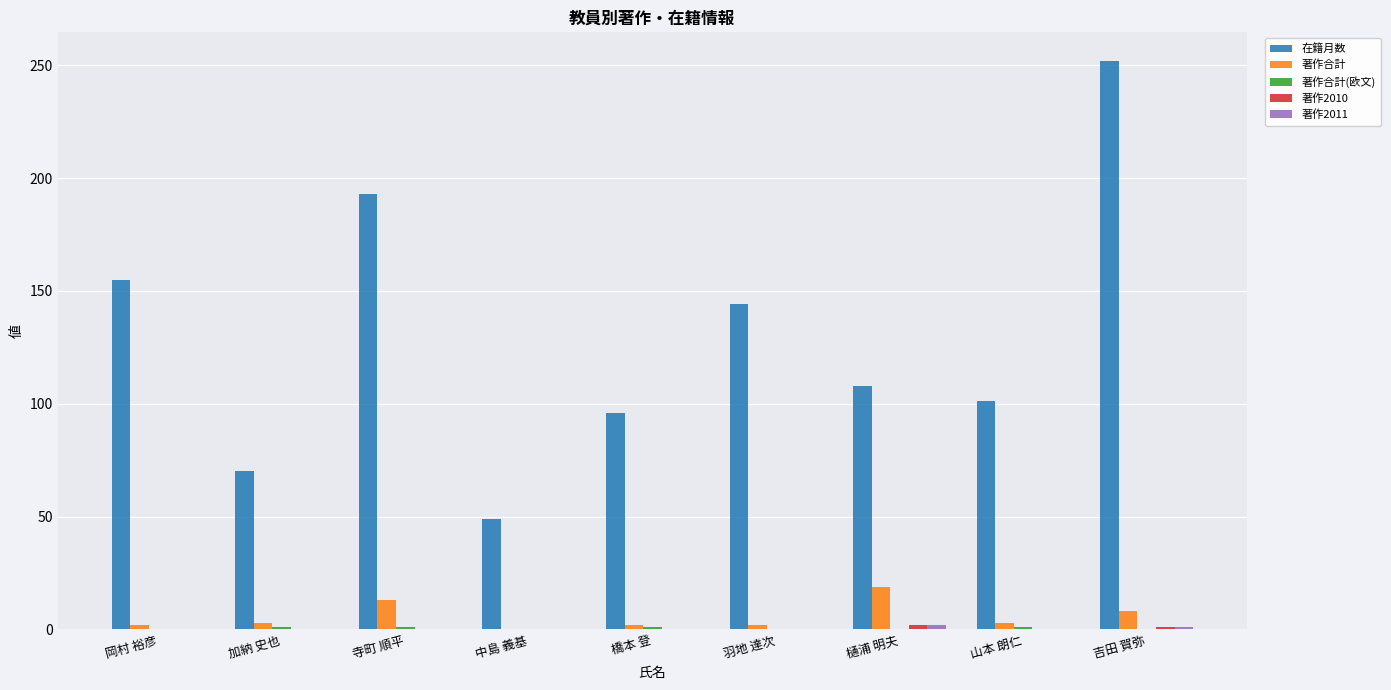

What is the highest value of the 著作合計 series?

19